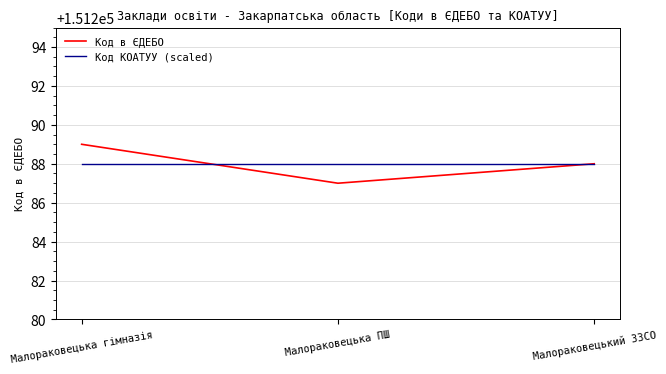

At which category is the sum across all series the highest?

Малораковецька гімназія